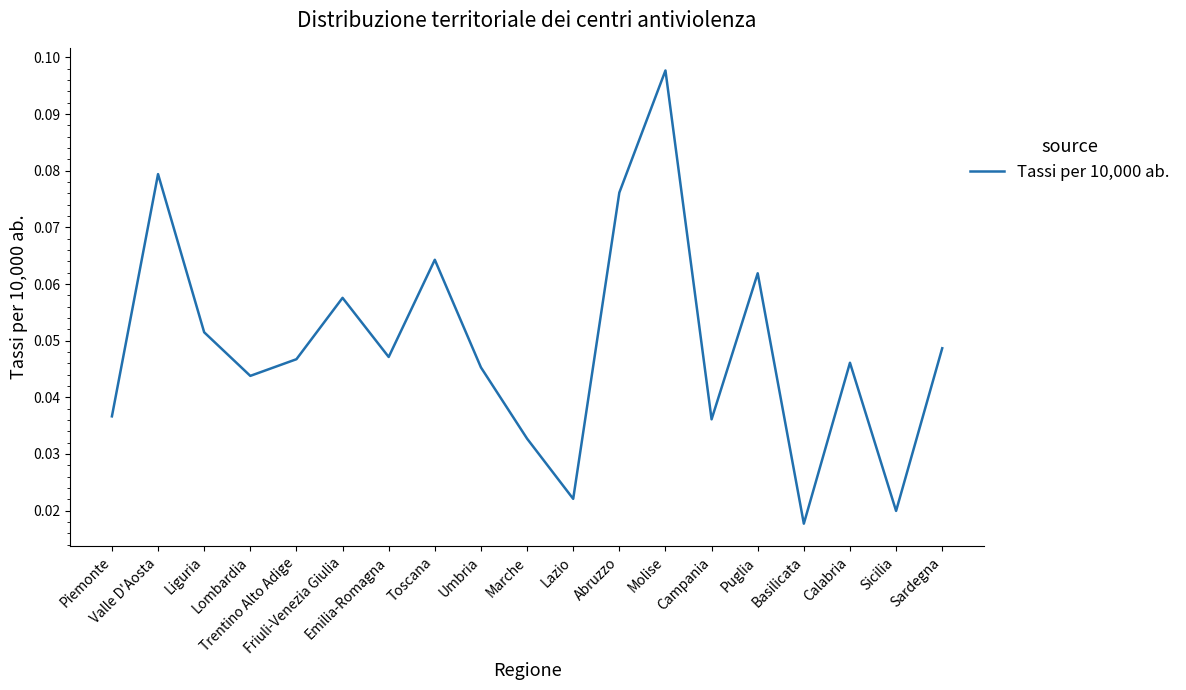

Rank the categories by value from highest to lowest.

Molise, Valle D'Aosta, Abruzzo, Toscana, Puglia, Friuli-Venezia Giulia, Liguria, Sardegna, Emilia-Romagna, Trentino Alto Adige, Calabria, Umbria, Lombardia, Piemonte, Campania, Marche, Lazio, Sicilia, Basilicata